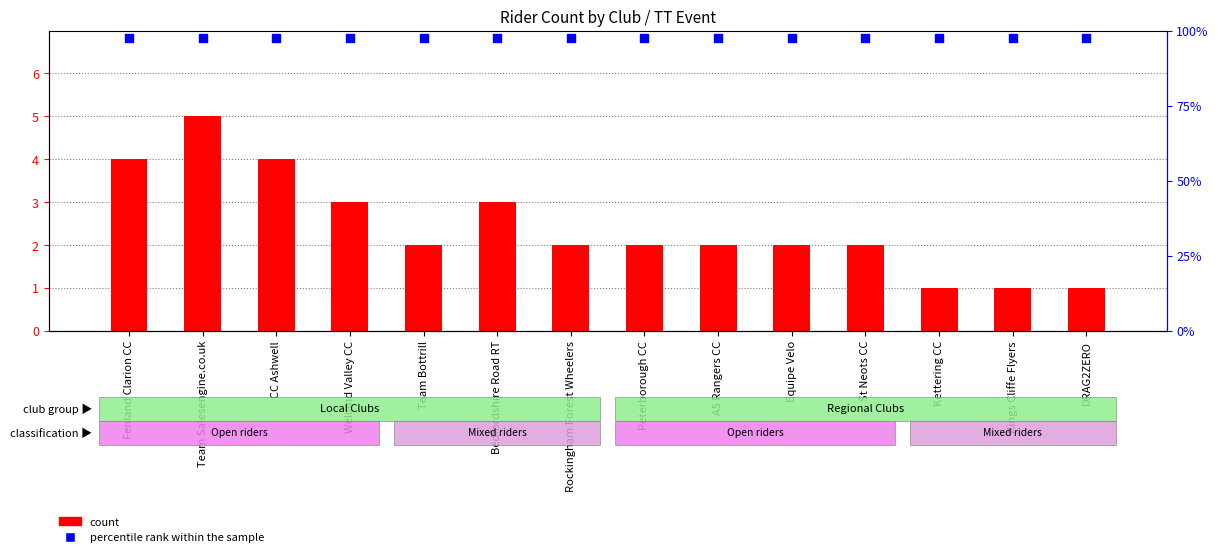

Is the value of count at Kings Cliffe Flyers greater than the value of percentile rank within the sample at St Neots CC?

No